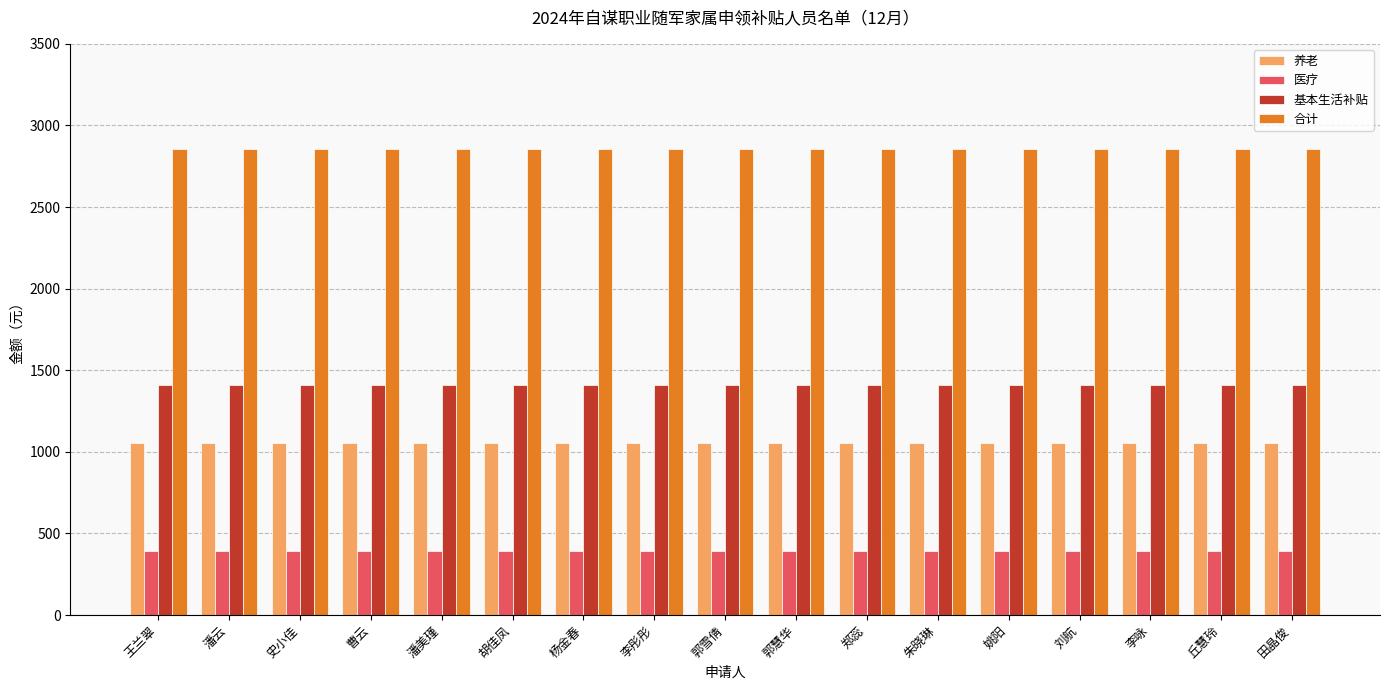

Reading left to right, transcribe all the data shown in this chart.

养老: 1056.8	1056.8	1056.8	1056.8	1056.8	1056.8	1056.8	1056.8	1056.8	1056.8	1056.8	1056.8	1056.8	1056.8	1056.8	1056.8	1056.8
医疗: 389.7	389.7	389.7	389.7	389.7	389.7	389.7	389.7	389.7	389.7	389.7	389.7	389.7	389.7	389.7	389.7	389.7
基本生活补贴: 1410.2	1410.2	1410.2	1410.2	1410.2	1410.2	1410.2	1410.2	1410.2	1410.2	1410.2	1410.2	1410.2	1410.2	1410.2	1410.2	1410.2
合计: 2856.7	2856.7	2856.7	2856.7	2856.7	2856.7	2856.7	2856.7	2856.7	2856.7	2856.7	2856.7	2856.7	2856.7	2856.7	2856.7	2856.7